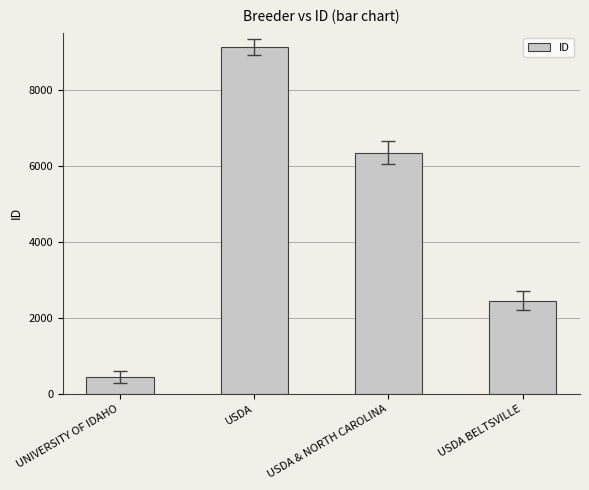

How many data points are less than 6348?

2